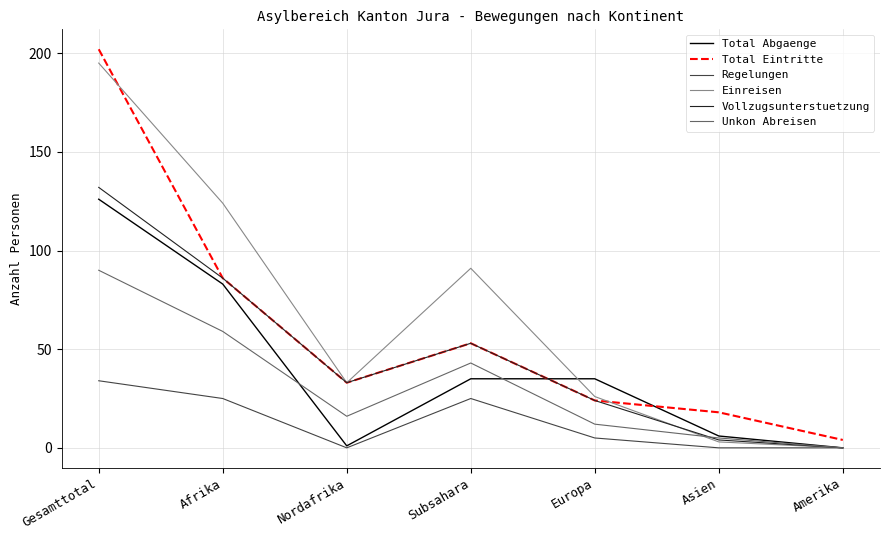

Is it true that Einreisen equals 0 at Amerika?

True